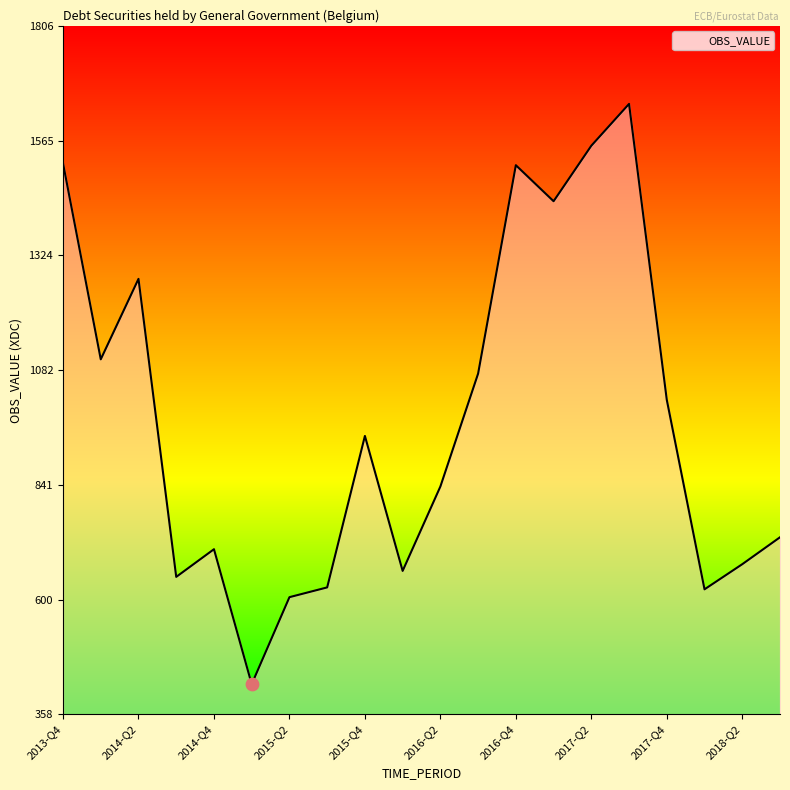

What is the smallest value displayed?

421.5